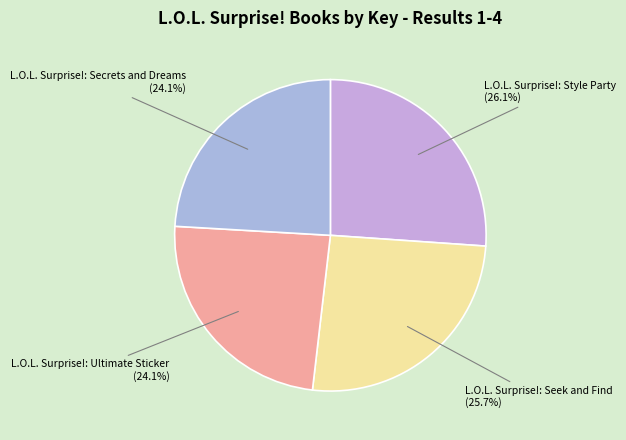

How many segments does this pie chart have?

4